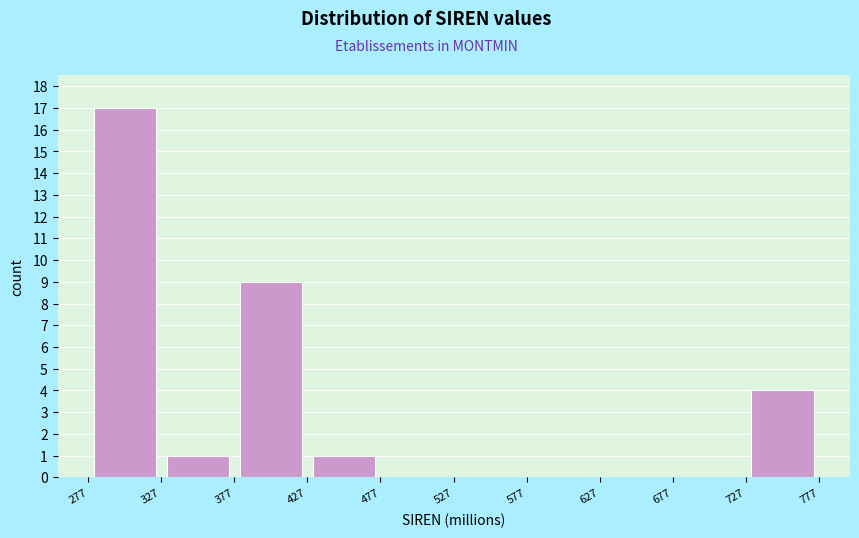

Over which range of the x-axis is the bar tallest?

277 to 327